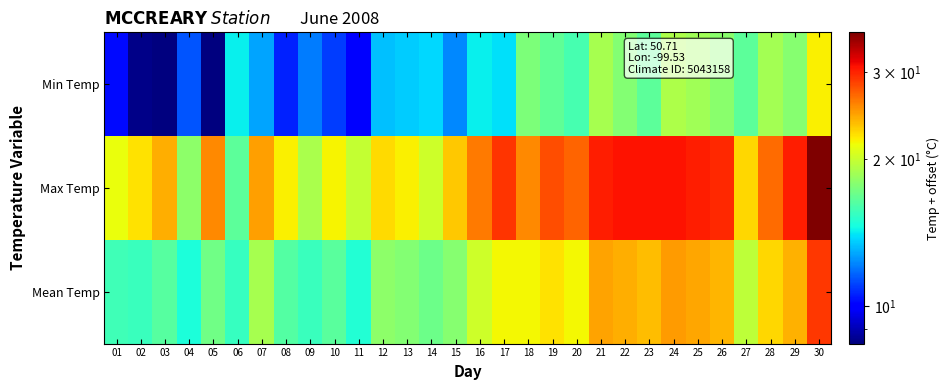

What is the greatest value displayed?

36.2